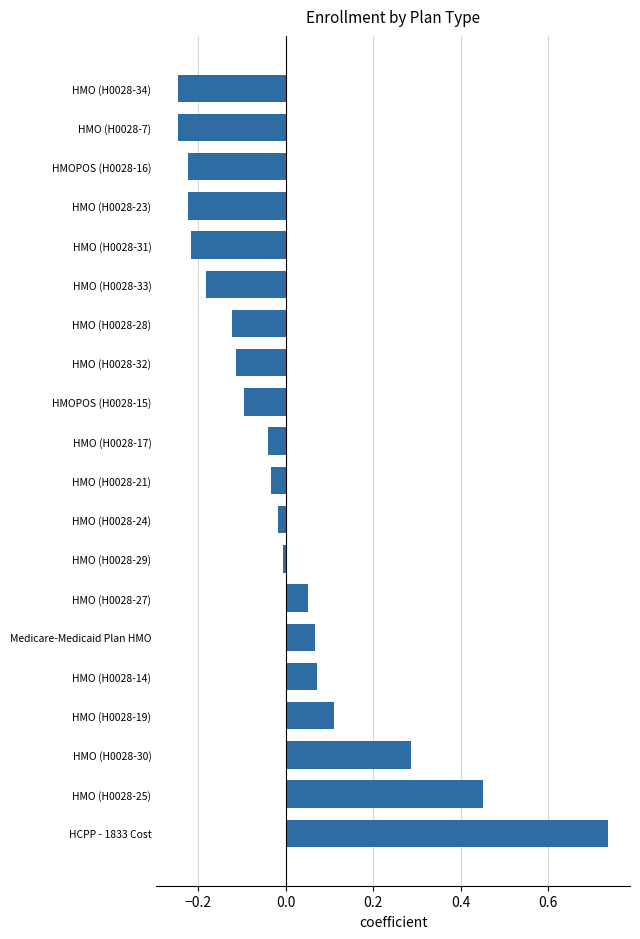

At which category does the chart reach its peak across all series?

HCPP - 1833 Cost